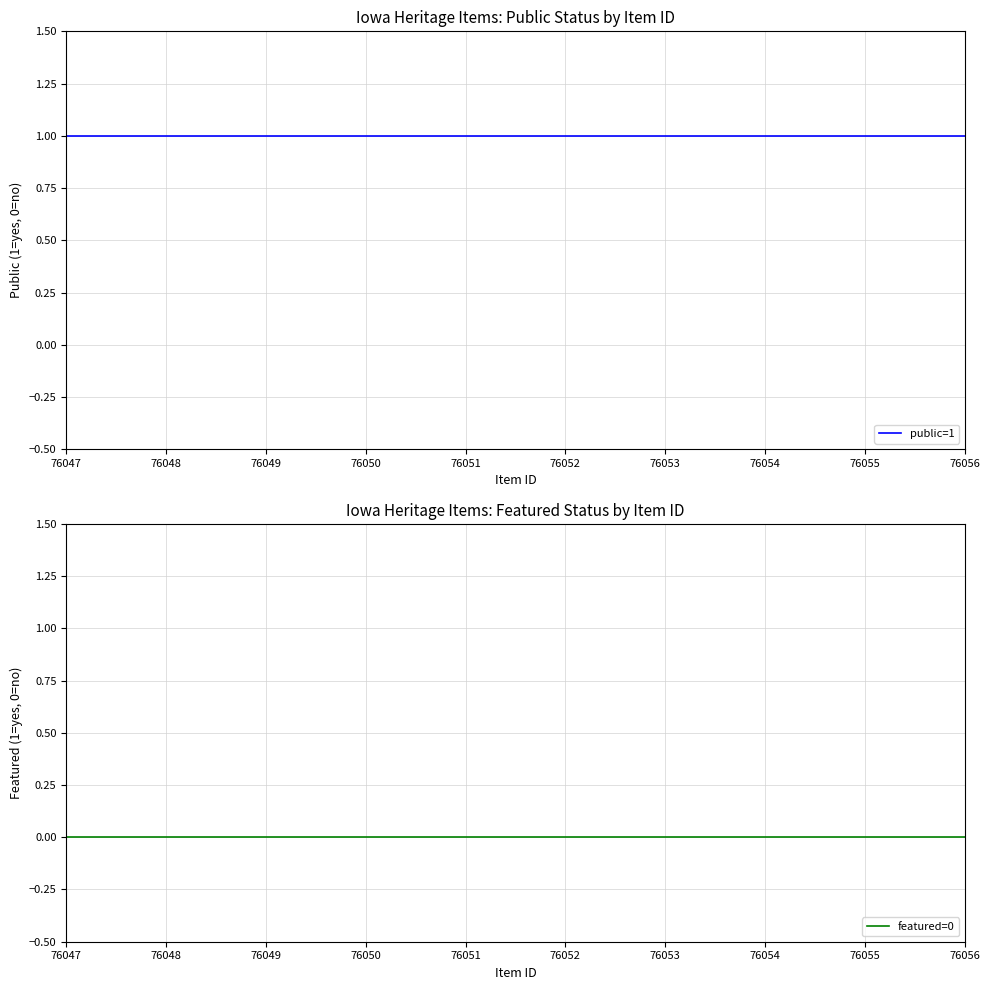

Reading right to left, what are all the values shown in this chart?

public=1: 76056=1	76055=1	76054=1	76053=1	76052=1	76051=1	76050=1	76049=1	76048=1	76047=1
featured=0: 76056=0	76055=0	76054=0	76053=0	76052=0	76051=0	76050=0	76049=0	76048=0	76047=0